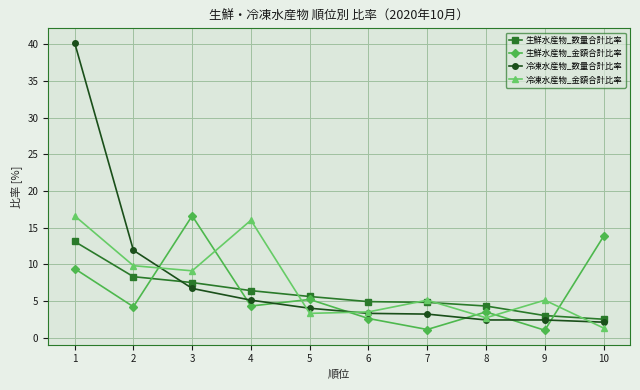

What is the value of the 生鮮水産物_金額合計比率 point at the 6th from the left?

2.6